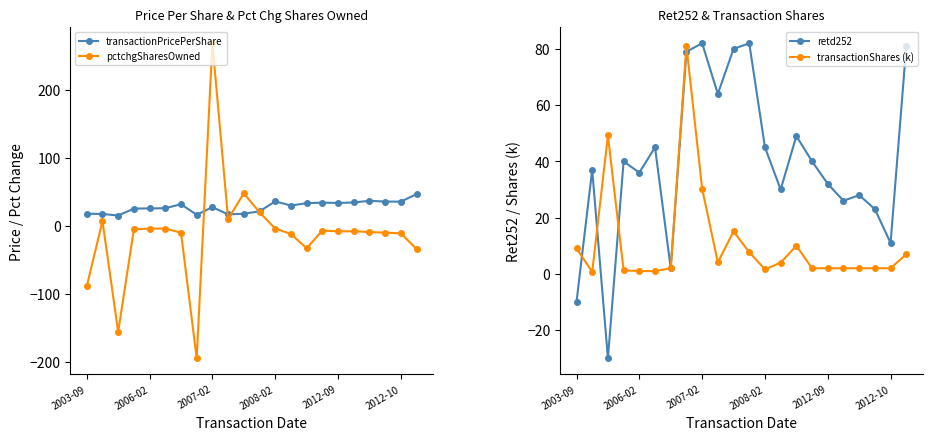

Which series ends up on top after the final intersection of transactionPricePerShare and retd252?

retd252